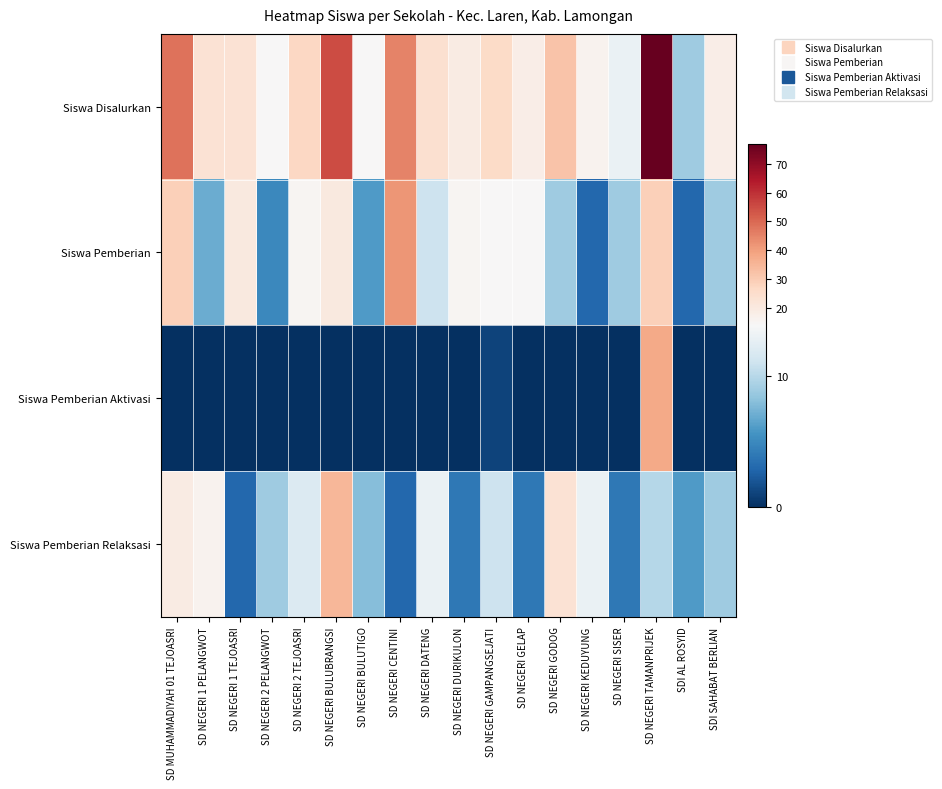

Between SD NEGERI 1 TEJOASRI and SD NEGERI CENTINI, which series saw the biggest shift?

Siswa Disalurkan